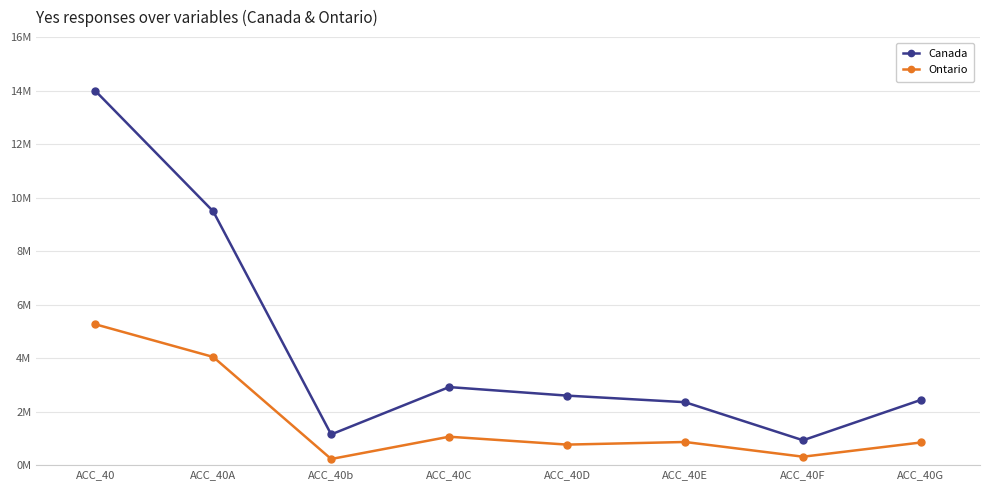

What are all the series names shown in the legend?

Canada, Ontario